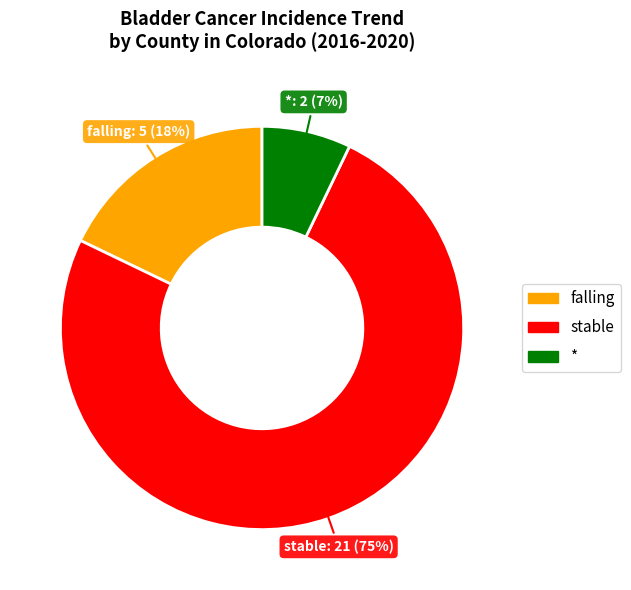

Is it true that stable is 88% of the pie?

False